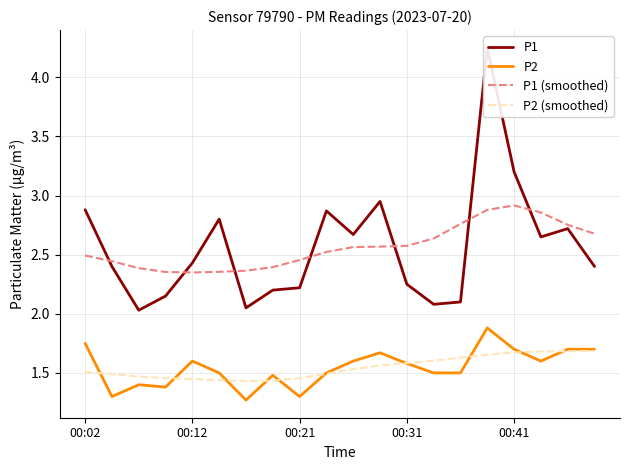

At how many categories does at least one series exceed 3?

2